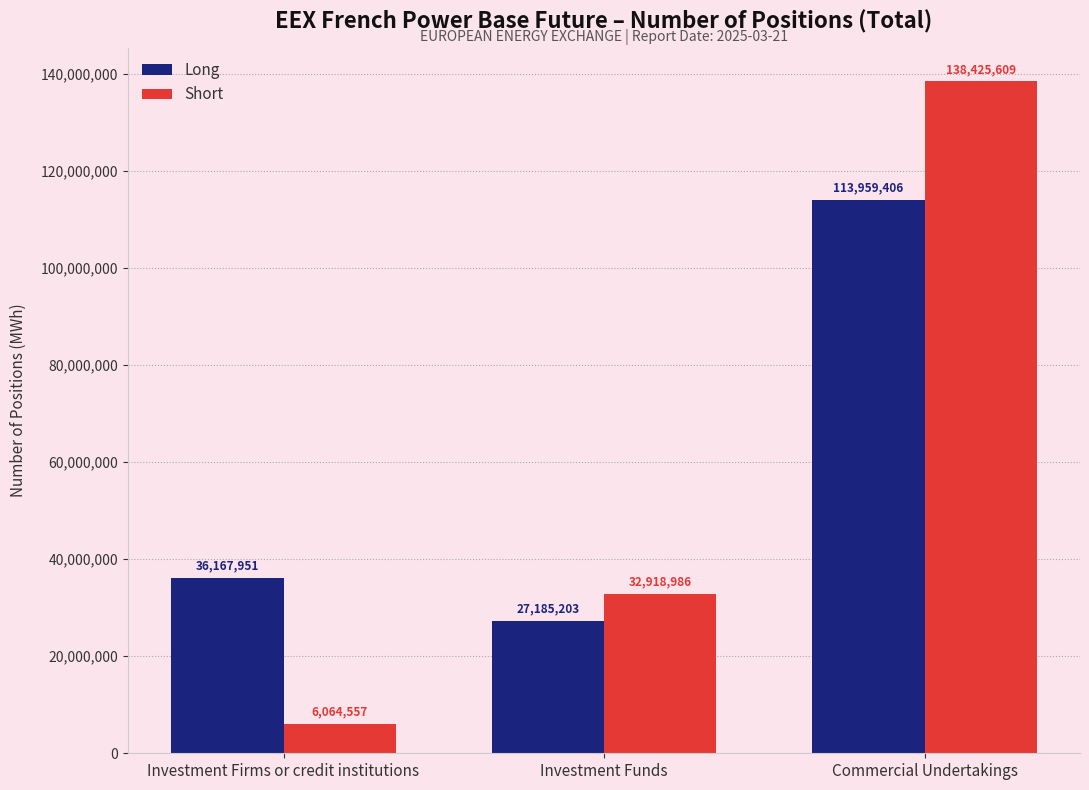

What value does the Long series have at Investment Funds?

27185203